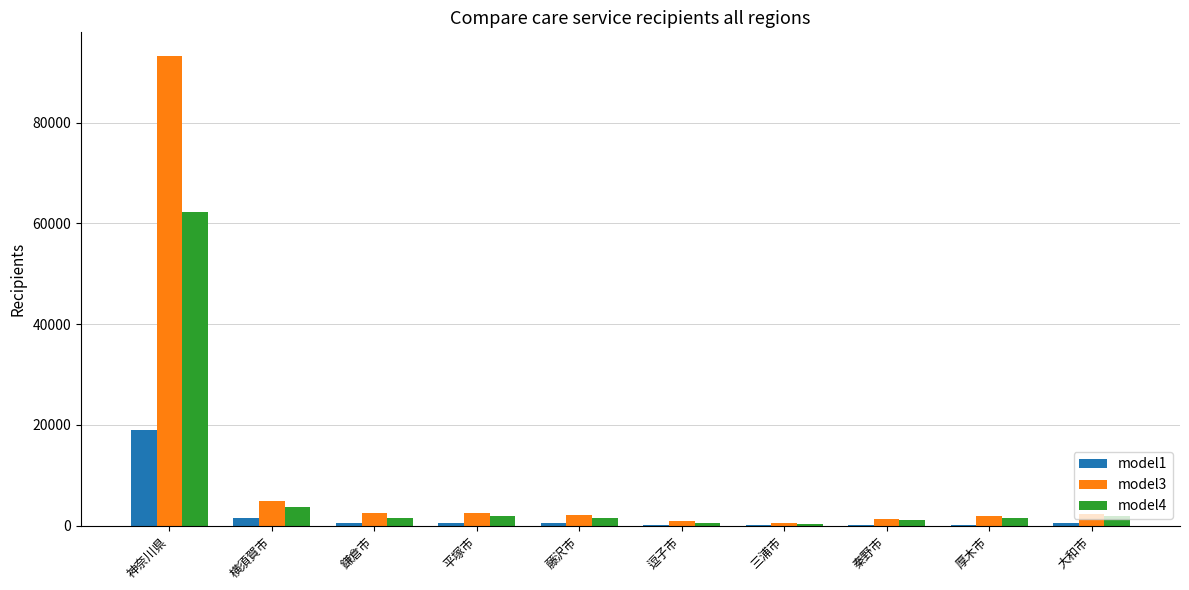

Which series has the largest total across all categories?

model3